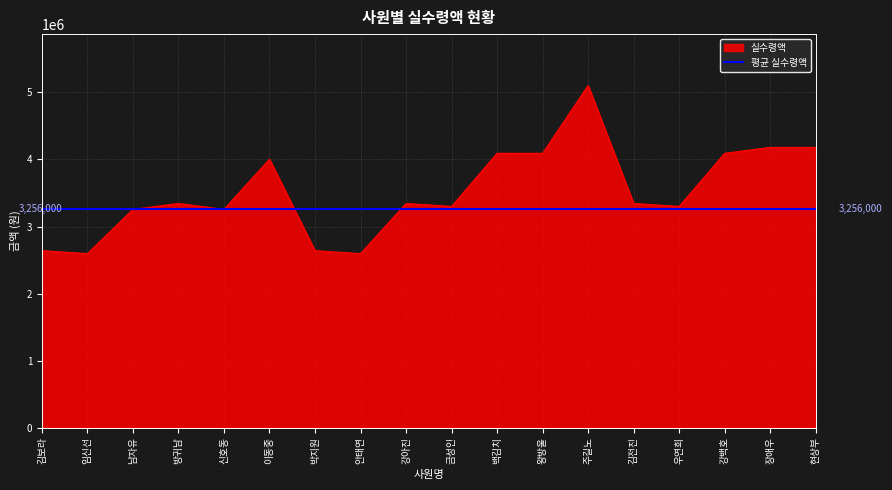

What is the spread (max minus min) of values at 김보라?

616000